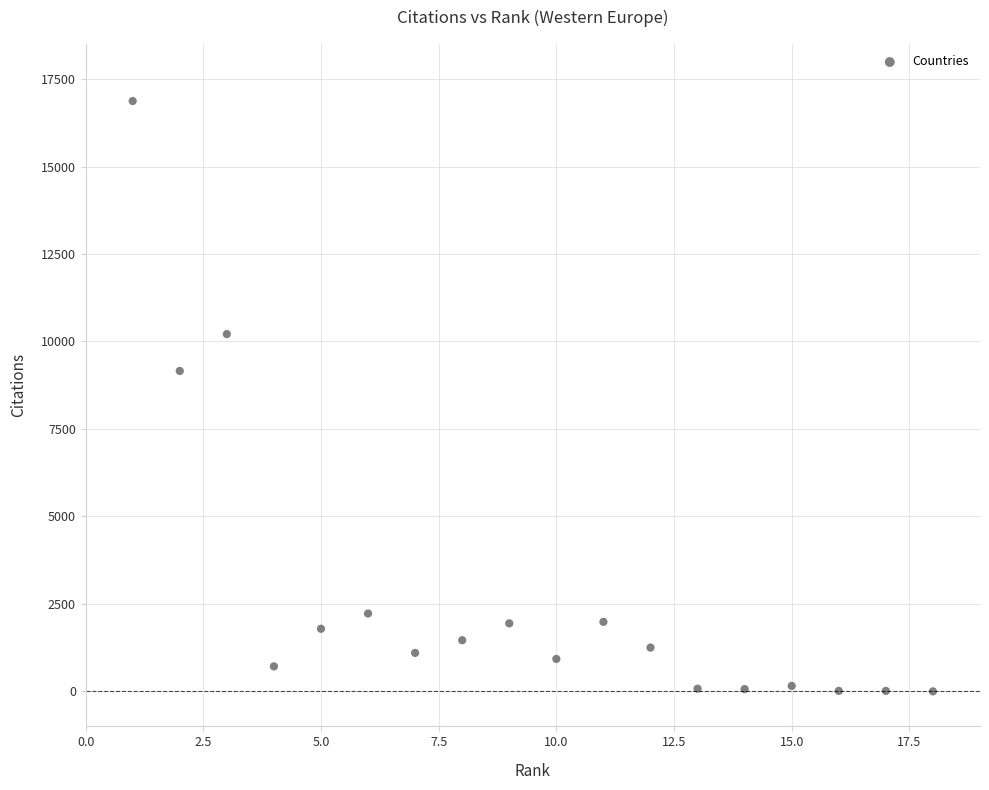

What Y value in the scatter plot is closest to 8436?

9157